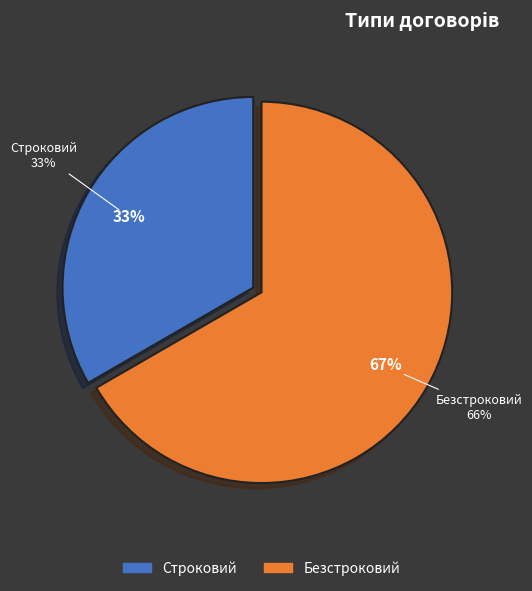

To the nearest percent, what is the combined percentage of Безстроковий and Строковий?

100%